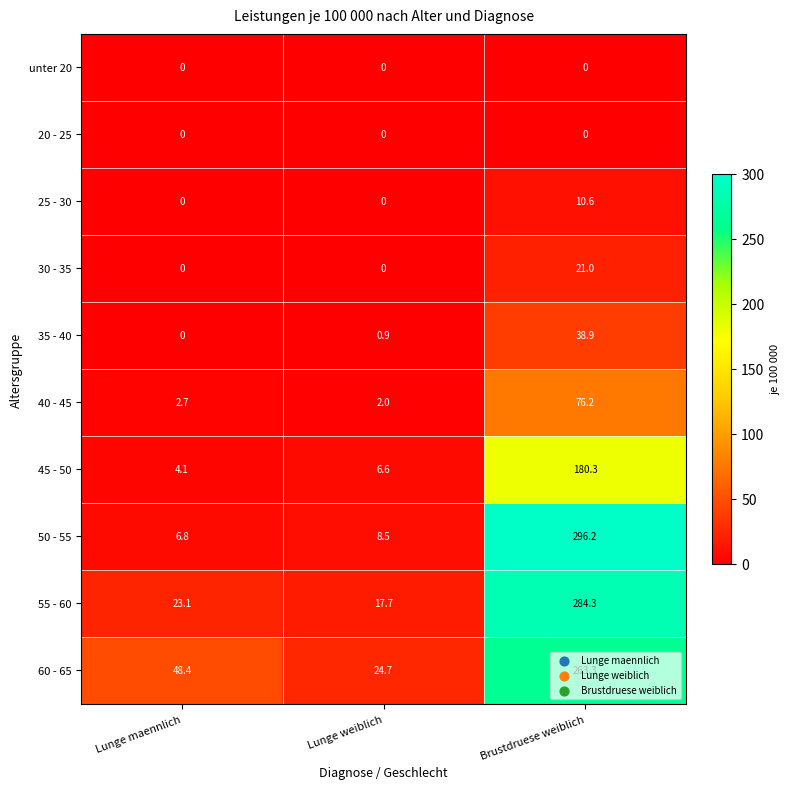

Which category has the highest value across all series?

Brustdruese weiblich